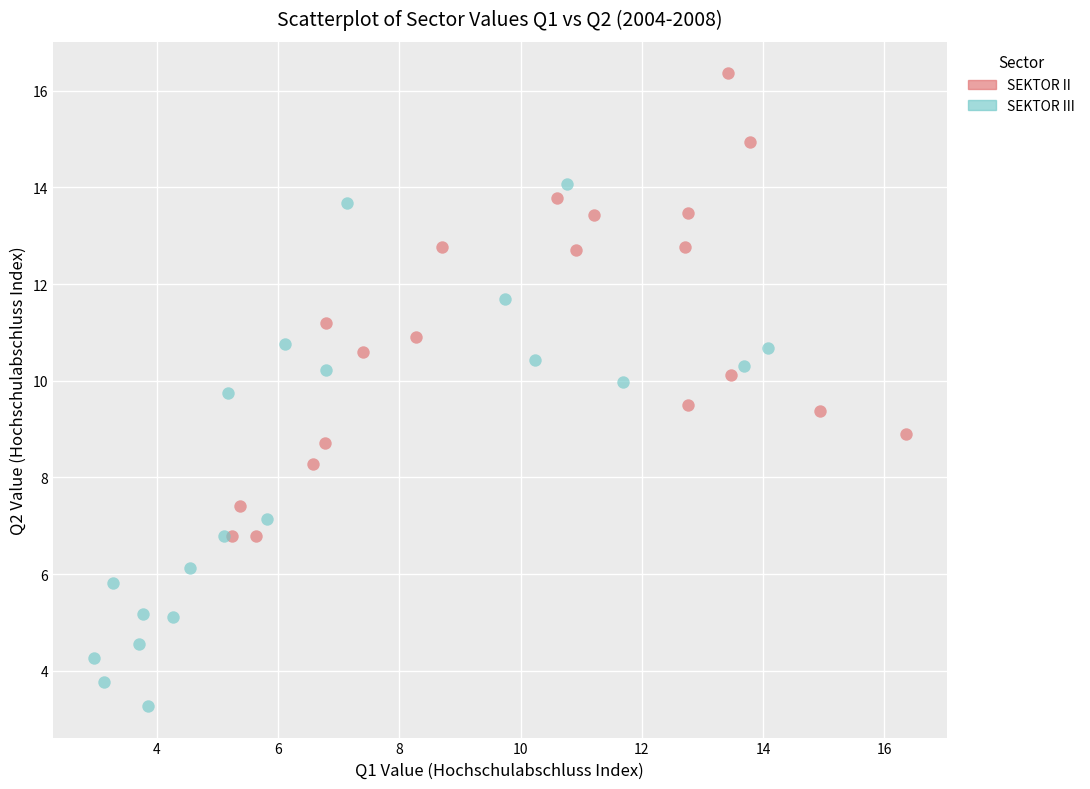

Which series has the largest Y range (max minus min)?

SEKTOR III